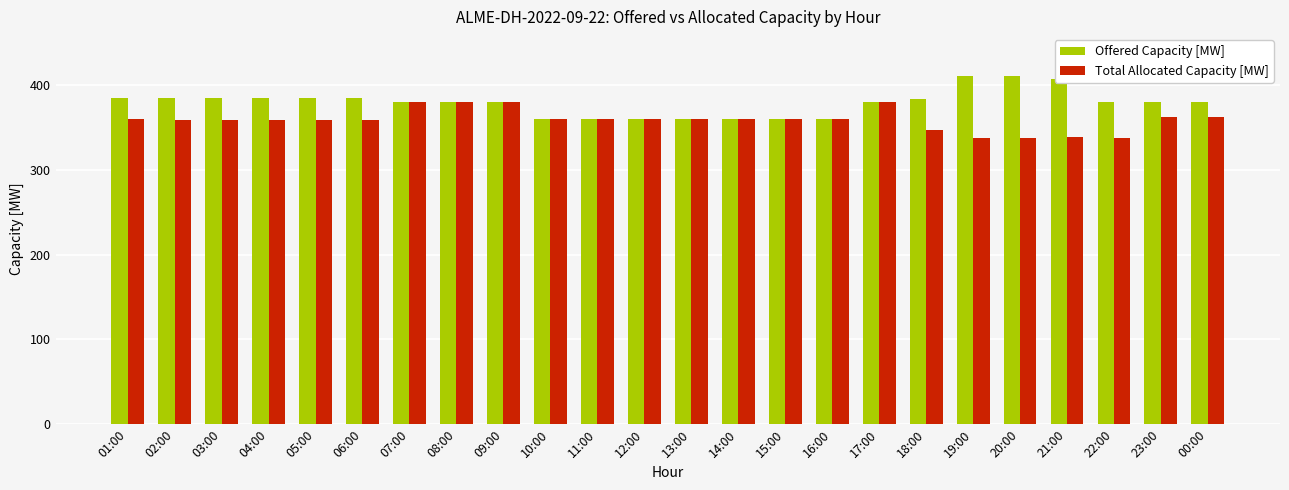

What is the greatest value displayed?

411